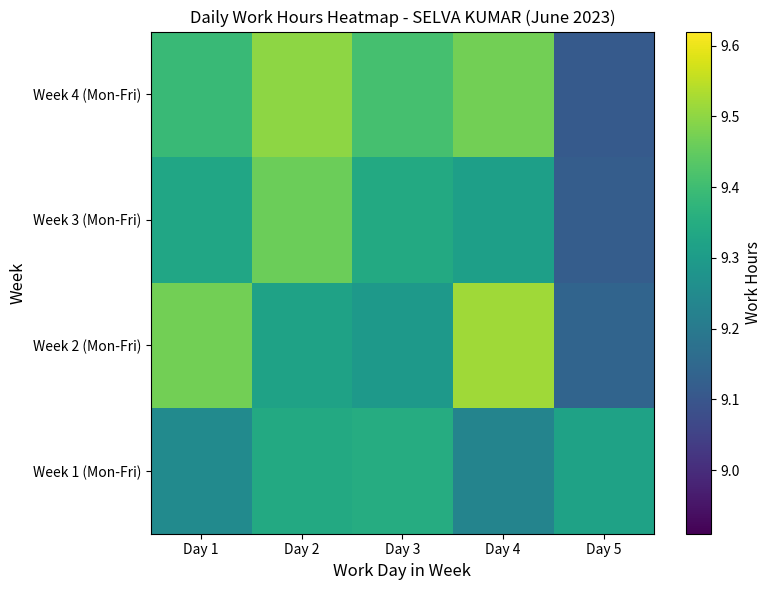

What is the greatest value displayed?

9.5